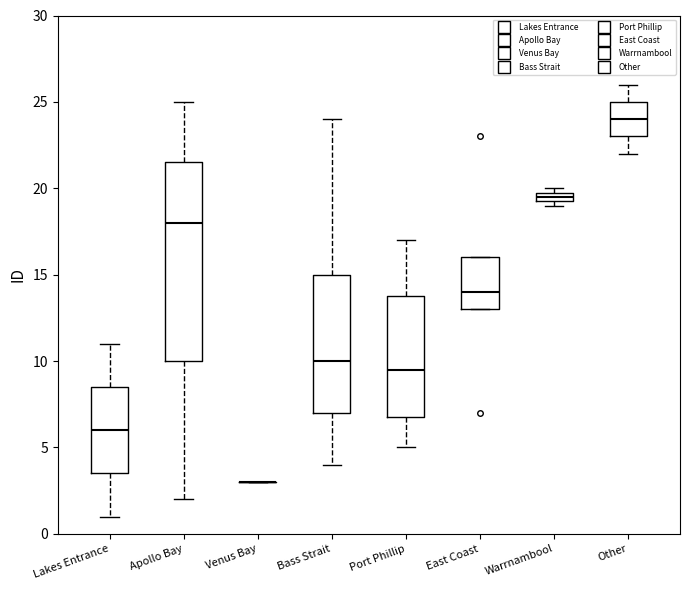

Where is the lower edge of the box for Apollo Bay on the y-axis? The values are not printed on the chart, so give them approximately, as read against the axis.

10.0